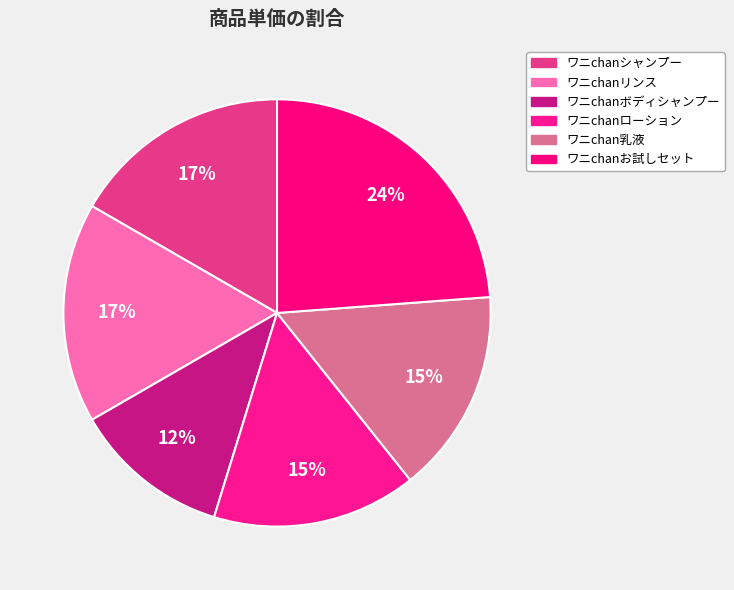

How many segments does this pie chart have?

6